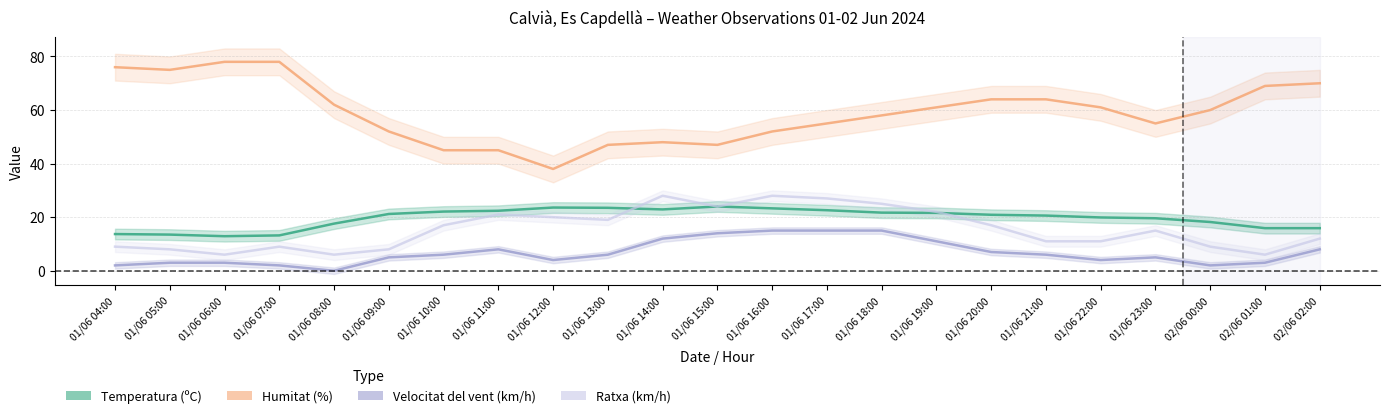

Between 01/06 09:00 and 01/06 10:00, which is larger?

01/06 10:00